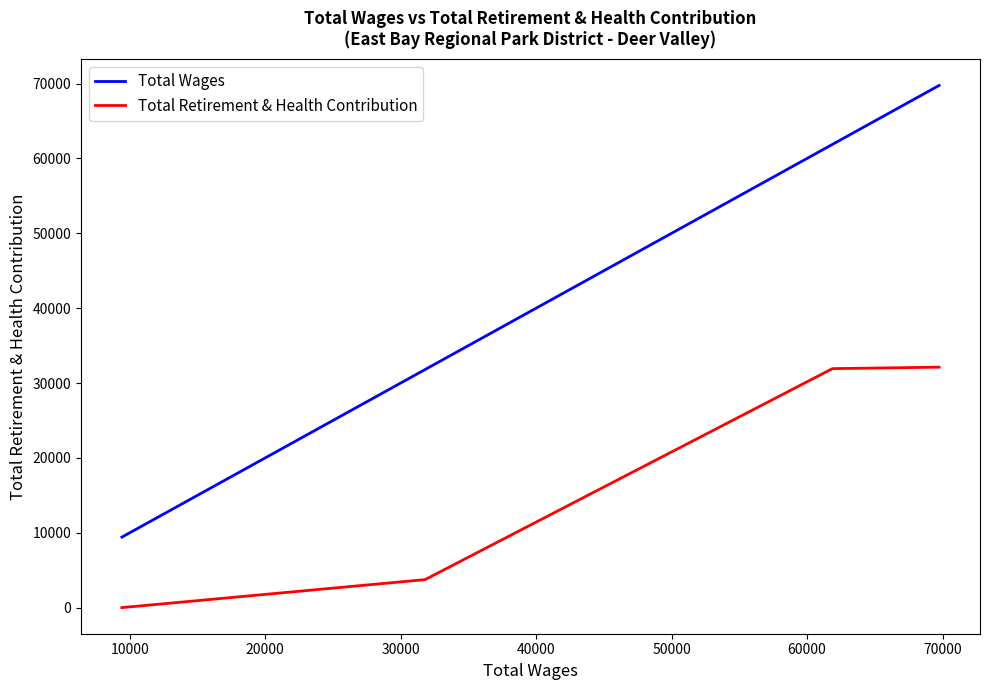

Which series has the largest range (max minus min)?

Total Wages